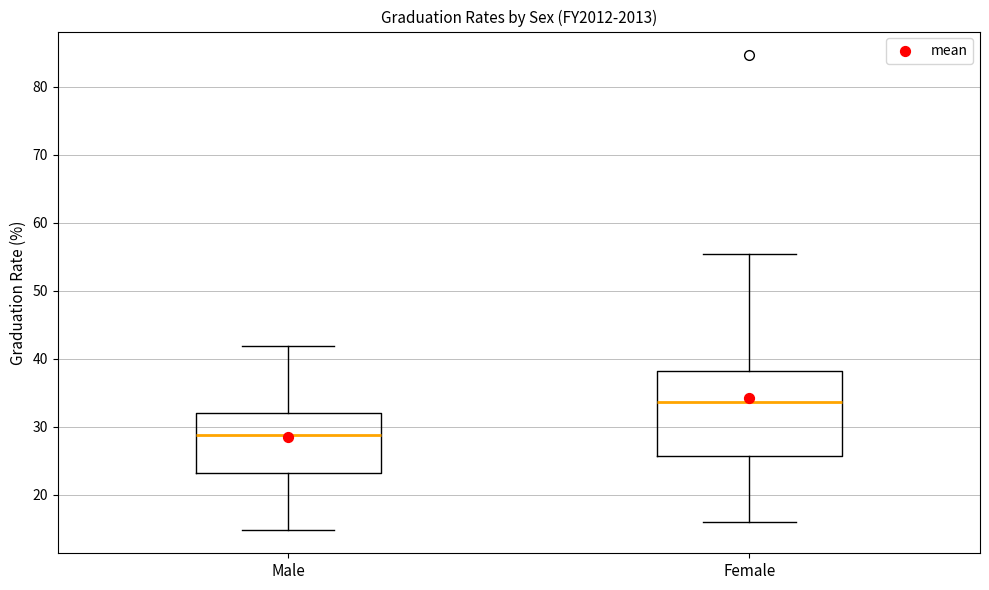

Which box is the tallest, from its lower edge to its upper edge?

Female